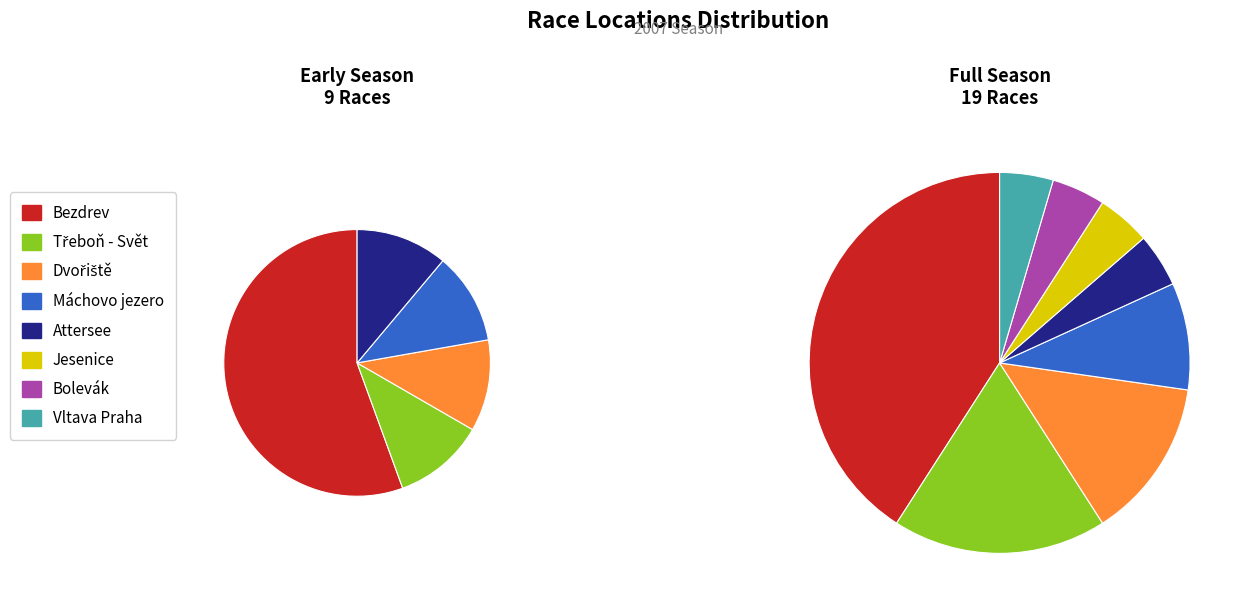

Which category has the biggest portion of the pie?

Bezdrev